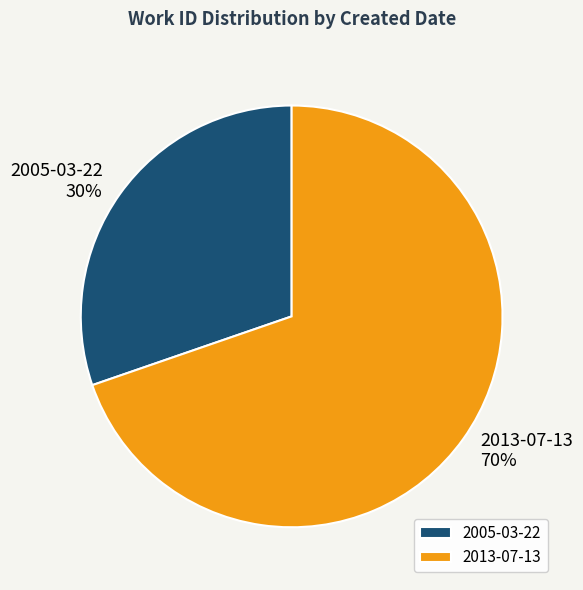

Do 2005-03-22 and 2013-07-13 together represent more than half of the pie?

Yes